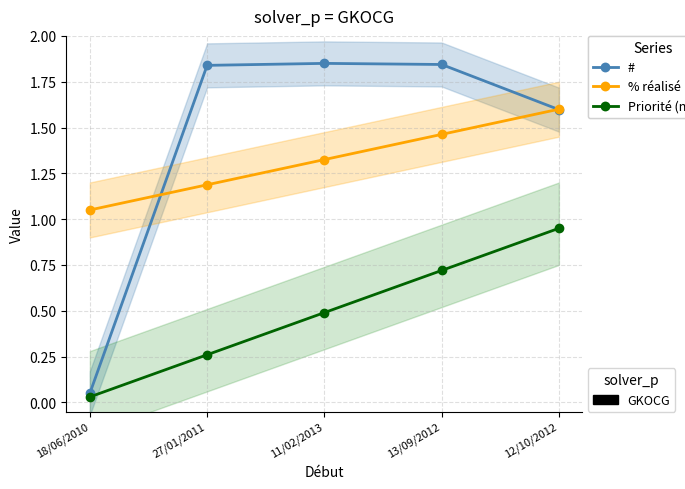

What is the sum of the # values at 13/09/2012 and 11/02/2013?

3.7